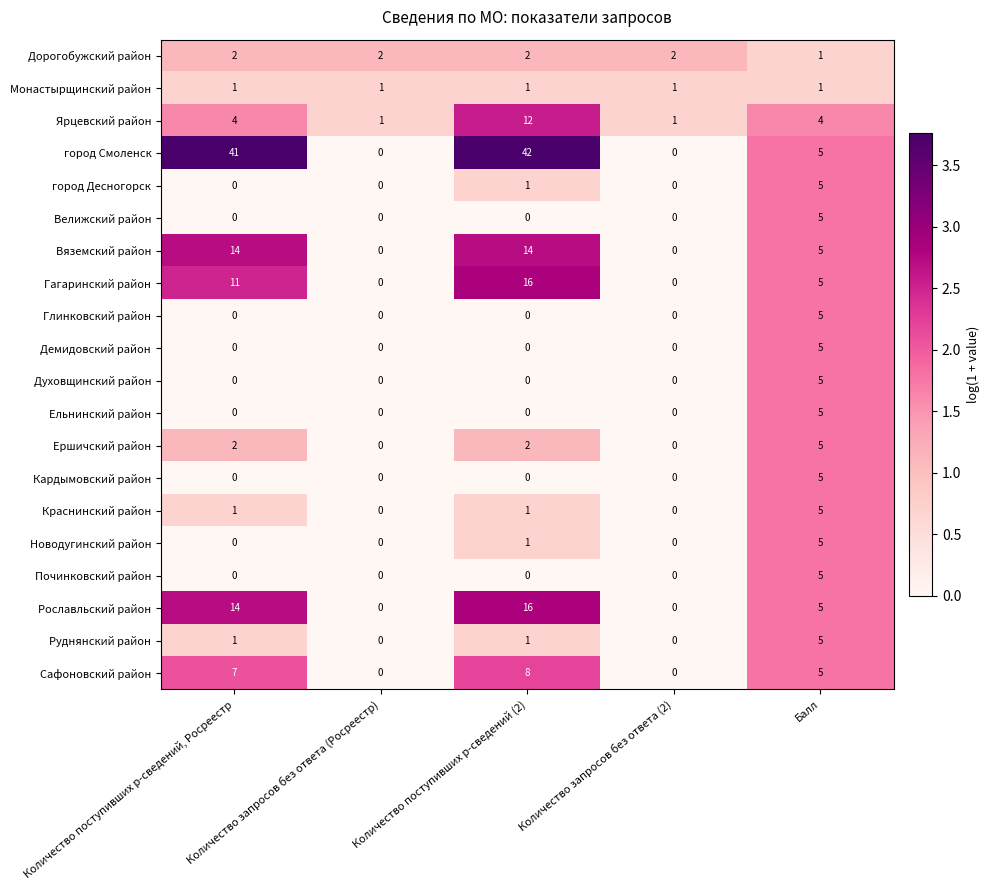

Which series changed the most between Количество поступивших р-сведений, Росреестр and Количество запросов без ответа (Росреестр)?

город Смоленск